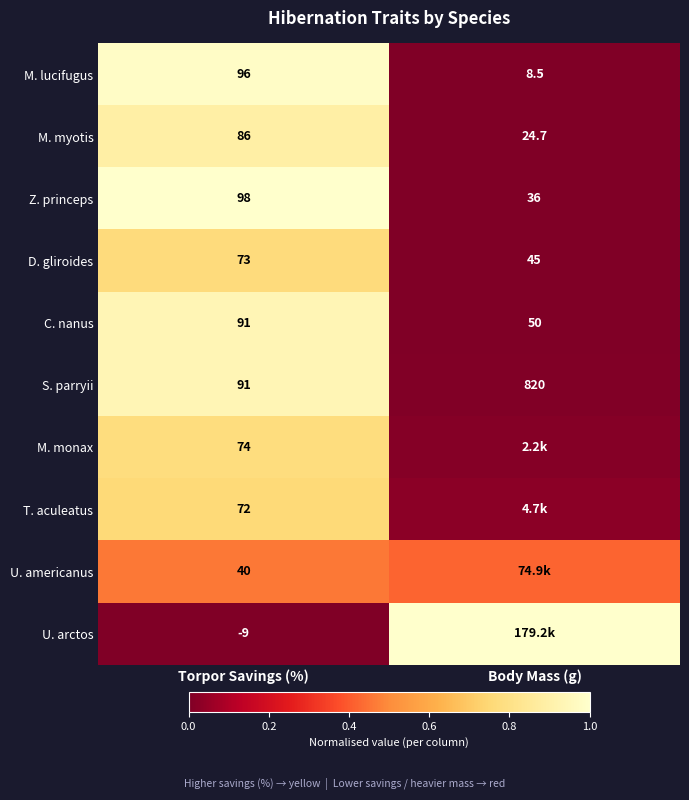

Which category has the highest value in the M. myotis series?

Torpor Savings (%)